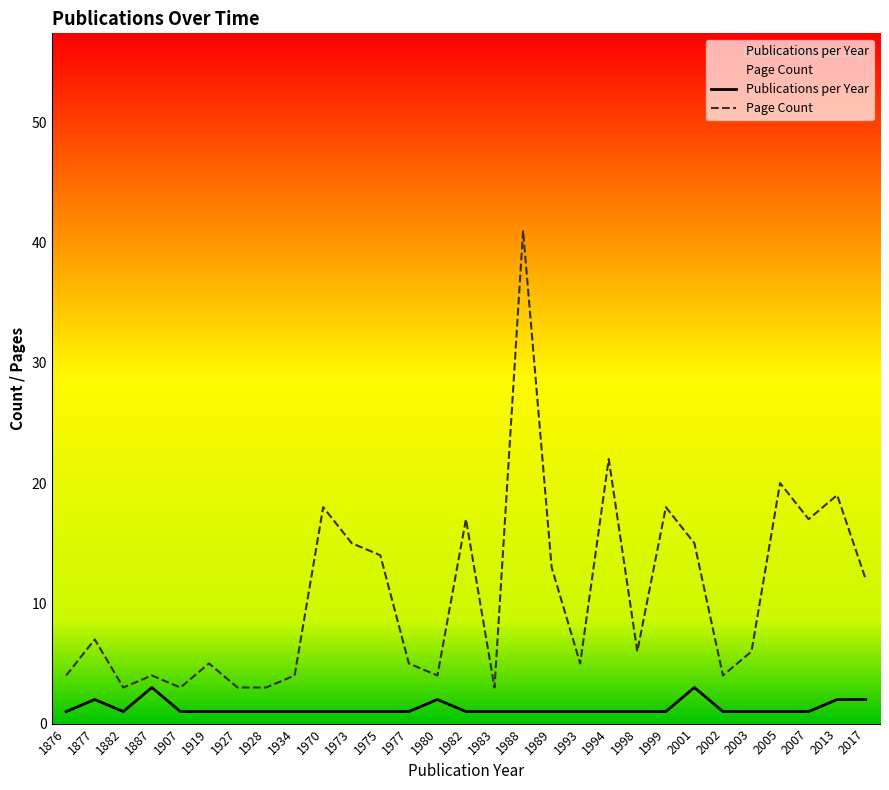

What is the value of the Publications per Year point at the 1st from the left?

1